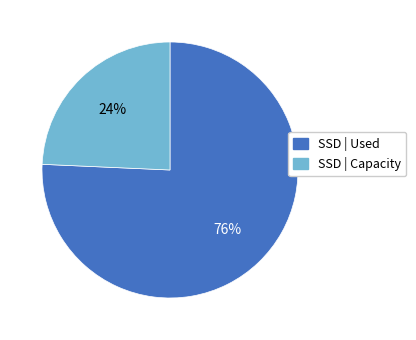

How many slices are in this pie chart?

2